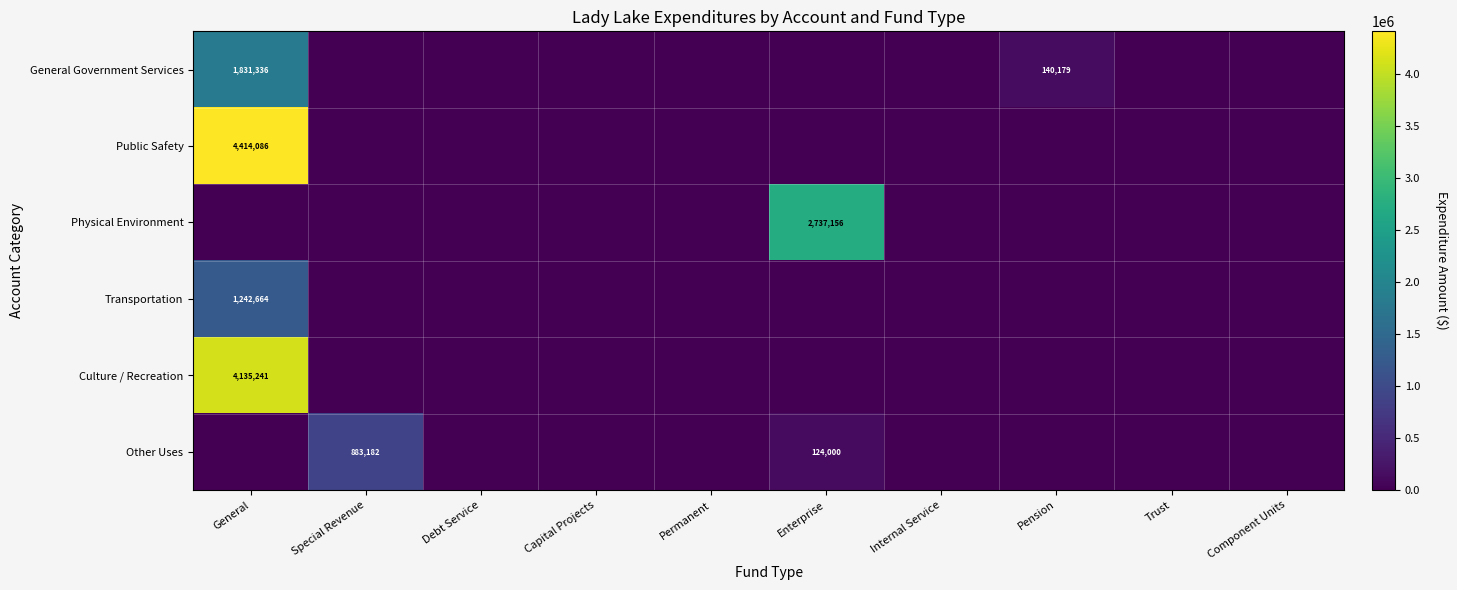

Which has a higher value, Trust or Special Revenue?

Trust